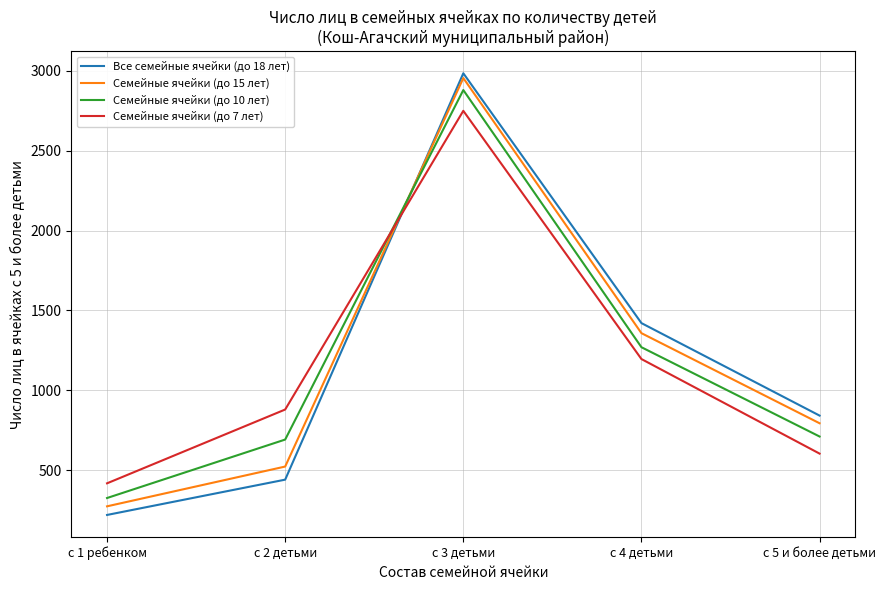

What is the sum of the Семейные ячейки (до 7 лет) values at с 1 ребенком and с 3 детьми?

3168